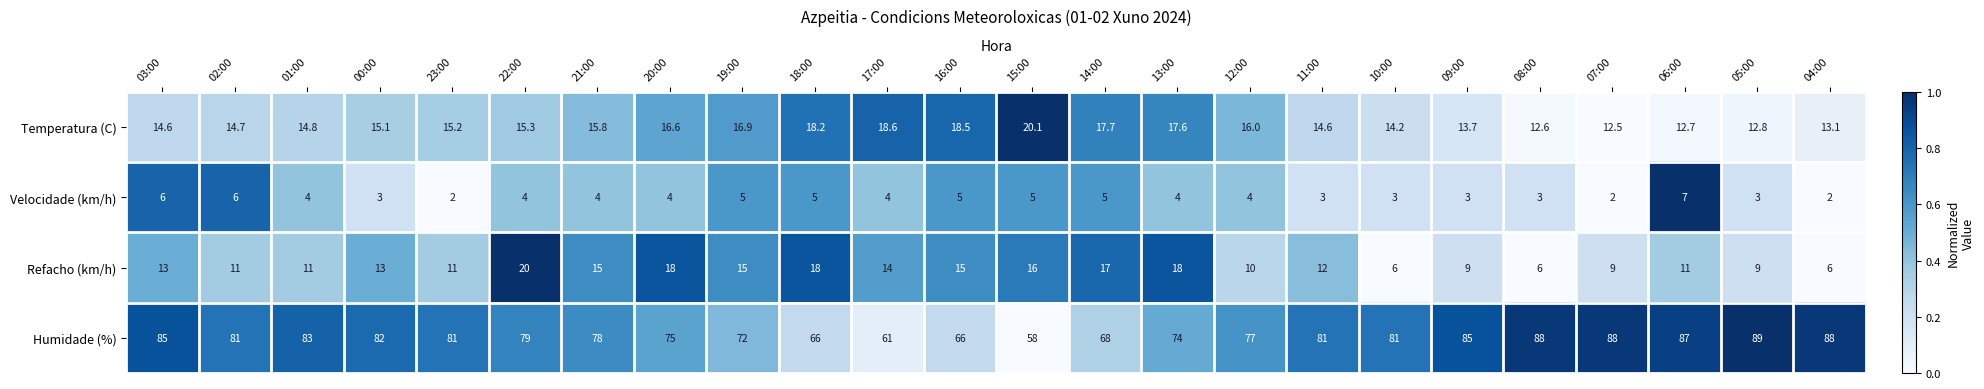

Which series changed the most between 22:00 and 04:00?

Refacho (km/h)